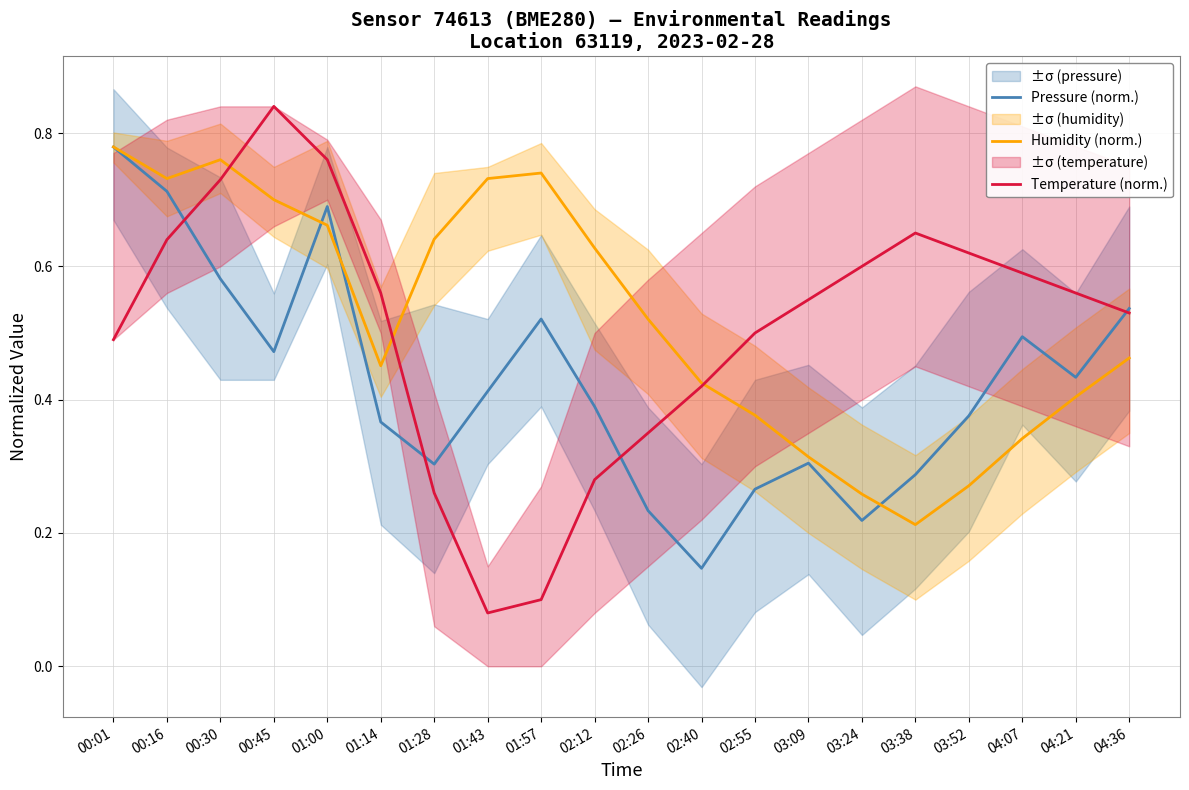

Which series changed the most between 01:28 and 01:43?

Temperature (norm.)